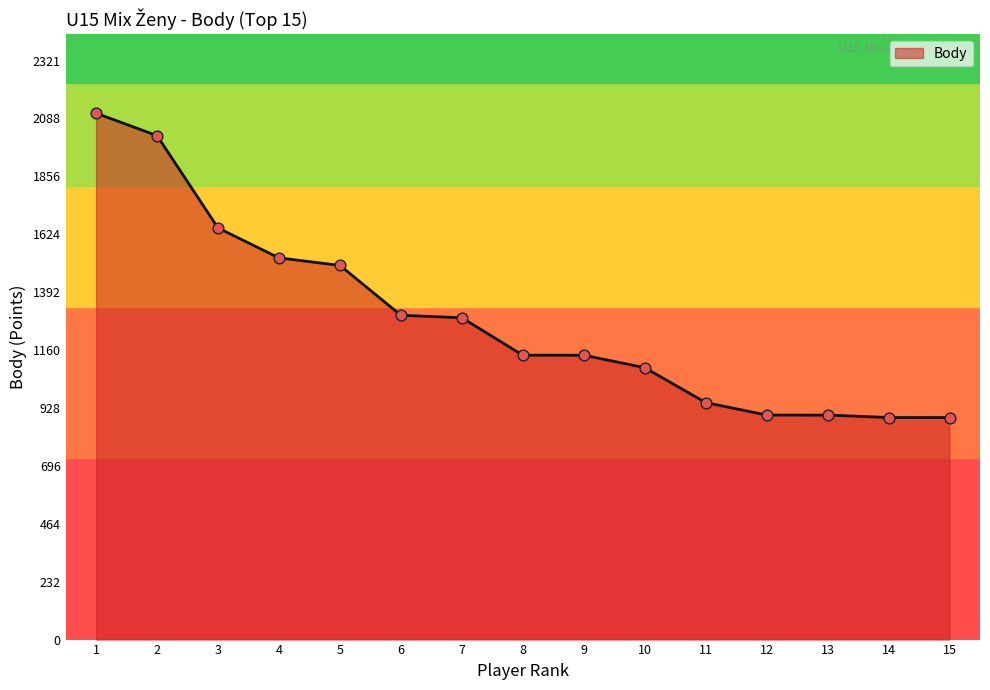

What is the minimum value for Body?

890.0